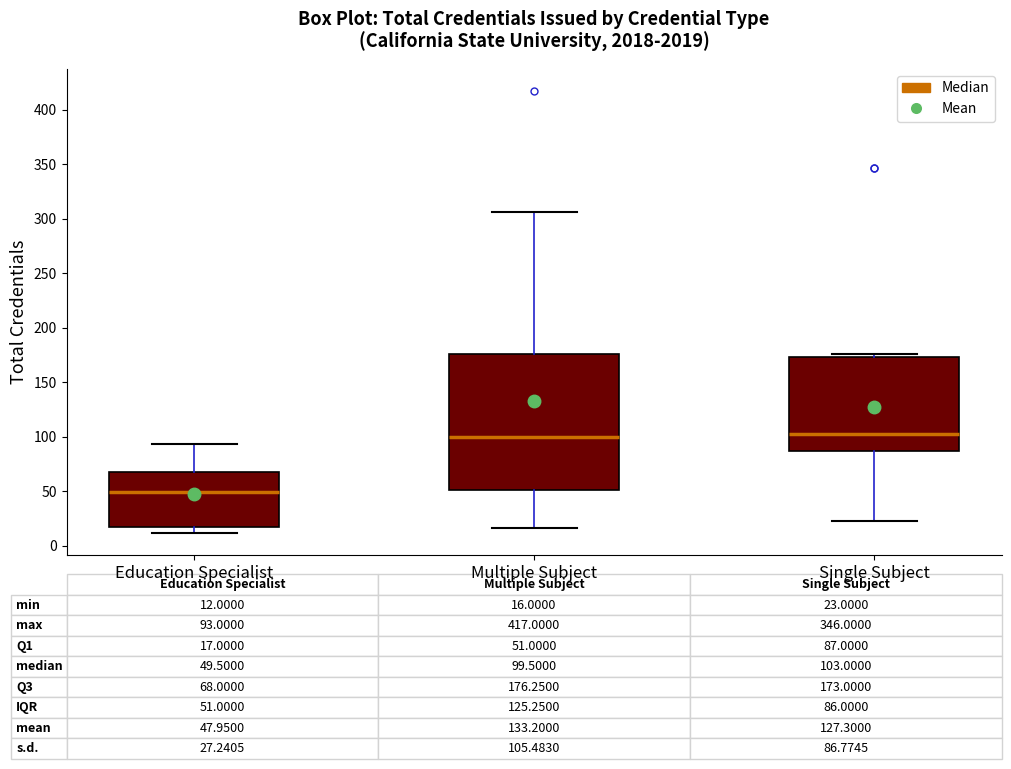

Comparing the boxes themselves (not the whiskers), which one is the tallest?

Multiple Subject